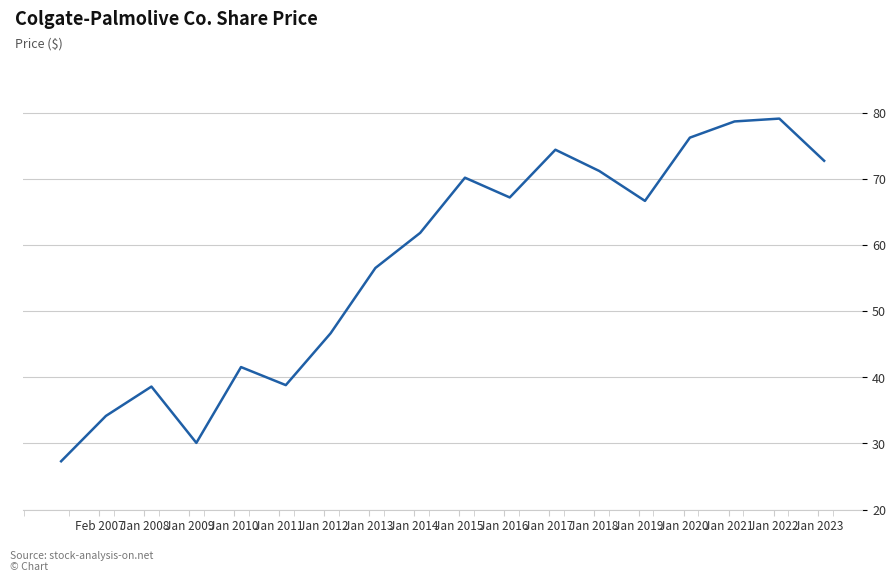

What is the greatest value displayed?

79.2